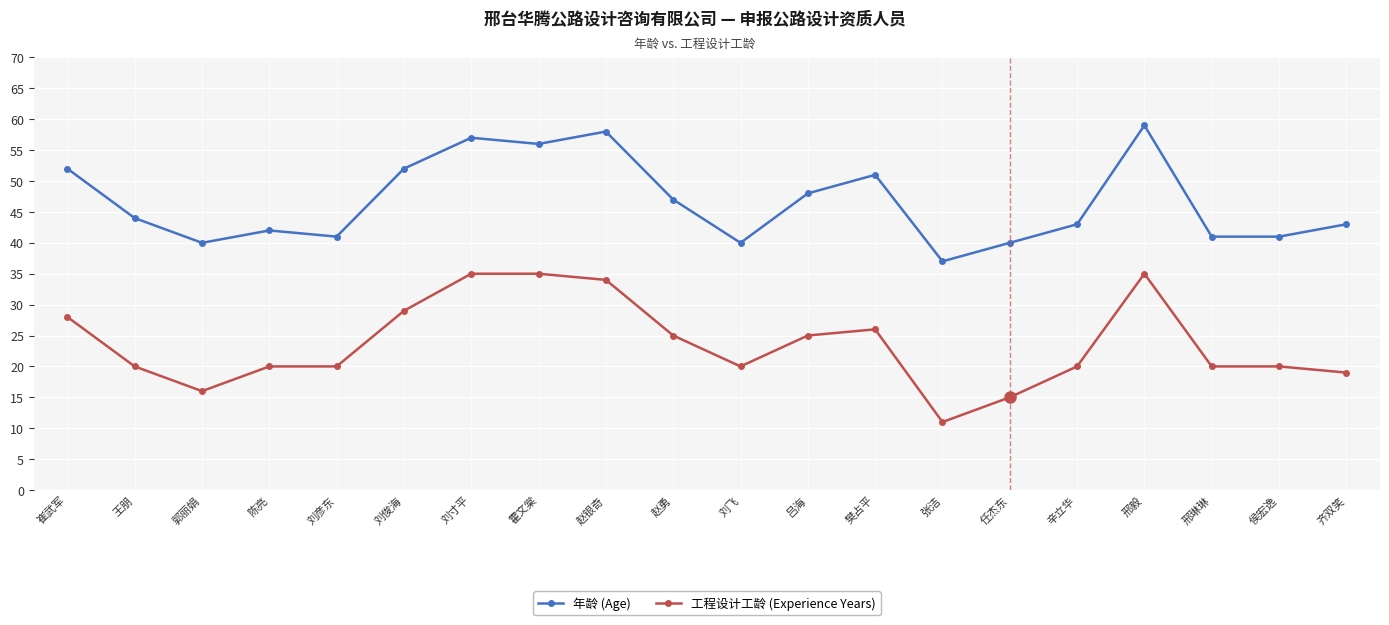

How many lines are shown in the chart?

2